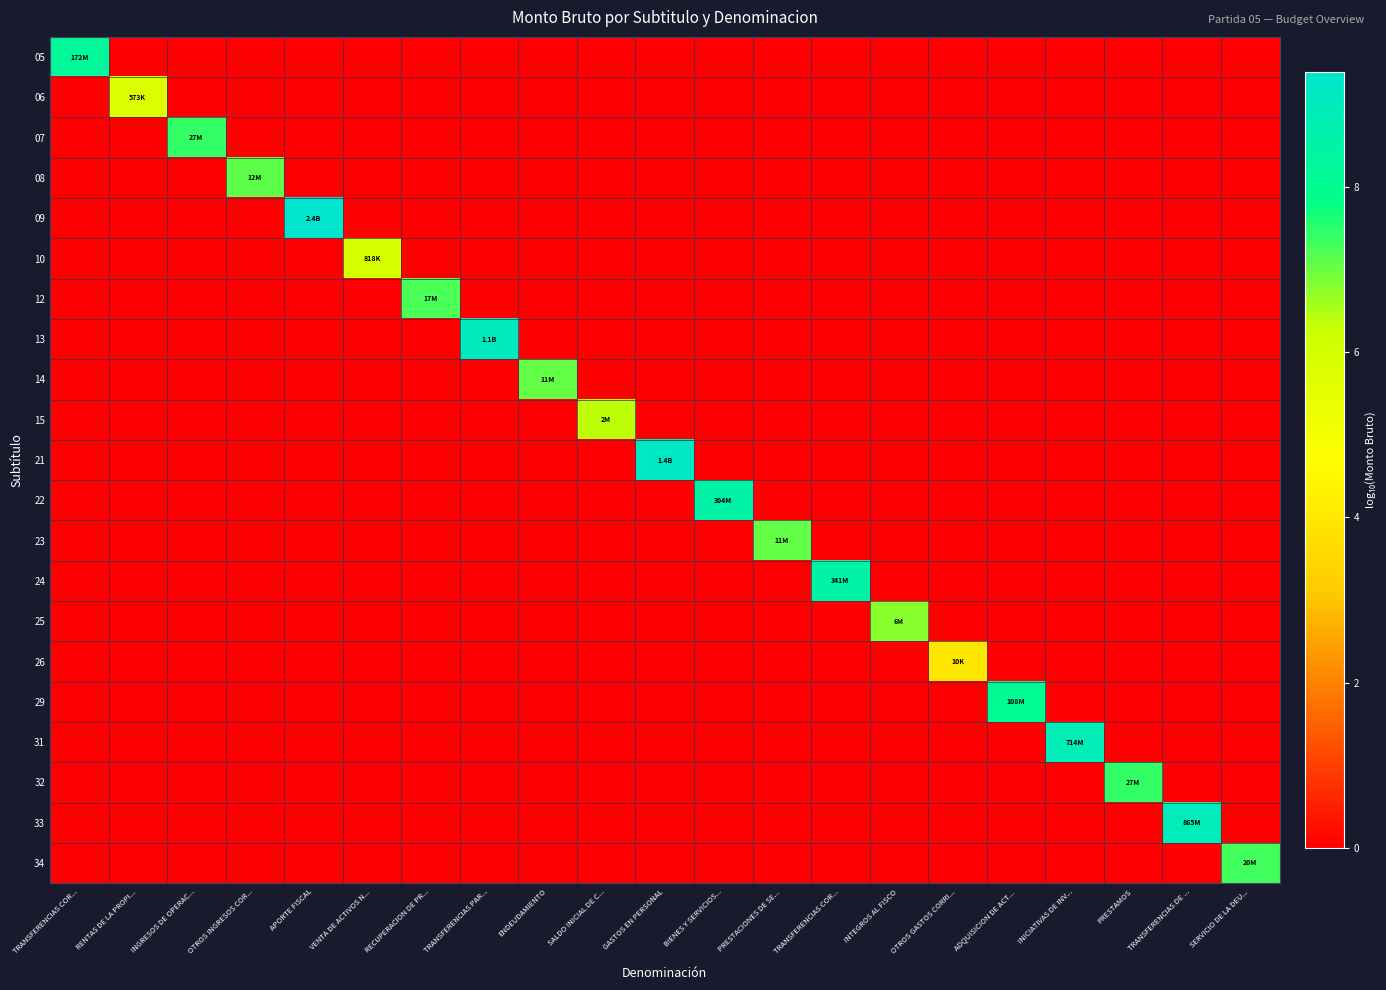

Rank the series by their maximum value, from highest to lowest.

09, 21, 13, 33, 31, 24, 22, 05, 29, 07, 32, 34, 12, 08, 14, 23, 25, 15, 10, 06, 26